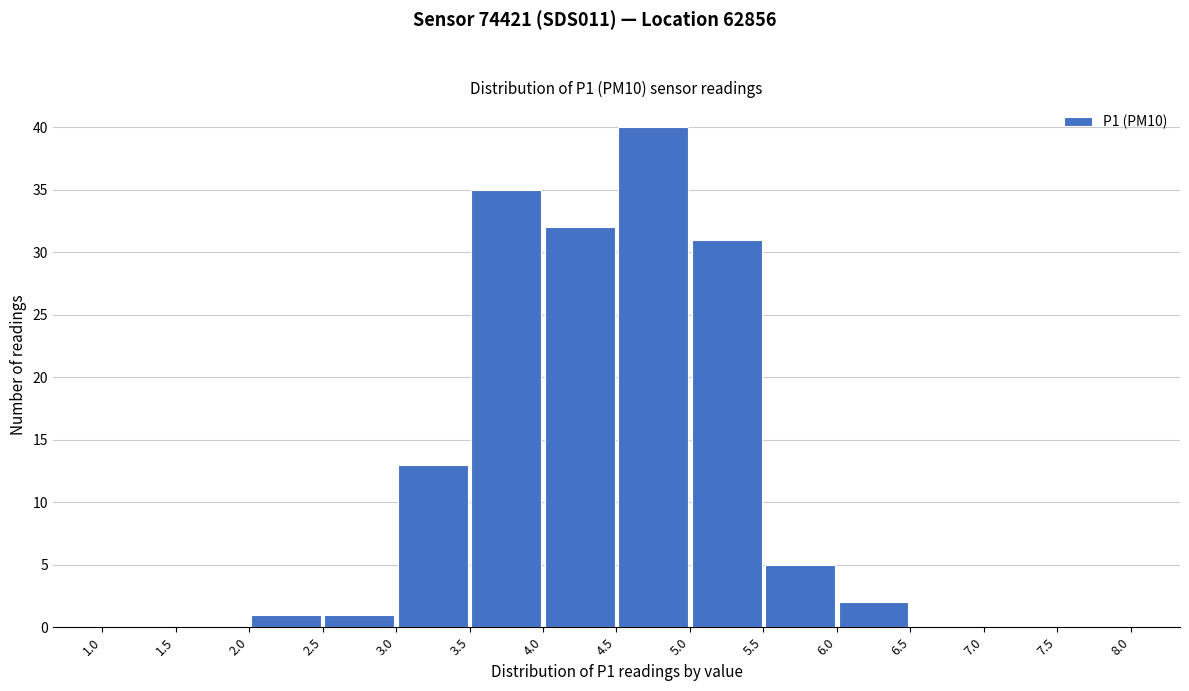

Reading left to right, list every bar in this chart as the range it spans on the x-axis followed by its height. The values are not printed on the chart, so give them approximately, as read against the axis.

1.0 to 1.5: 0
1.5 to 2.0: 0
2.0 to 2.5: 1
2.5 to 3.0: 1
3.0 to 3.5: 13
3.5 to 4.0: 35
4.0 to 4.5: 32
4.5 to 5.0: 40
5.0 to 5.5: 31
5.5 to 6.0: 5
6.0 to 6.5: 2
6.5 to 7.0: 0
7.0 to 7.5: 0
7.5 to 8.0: 0